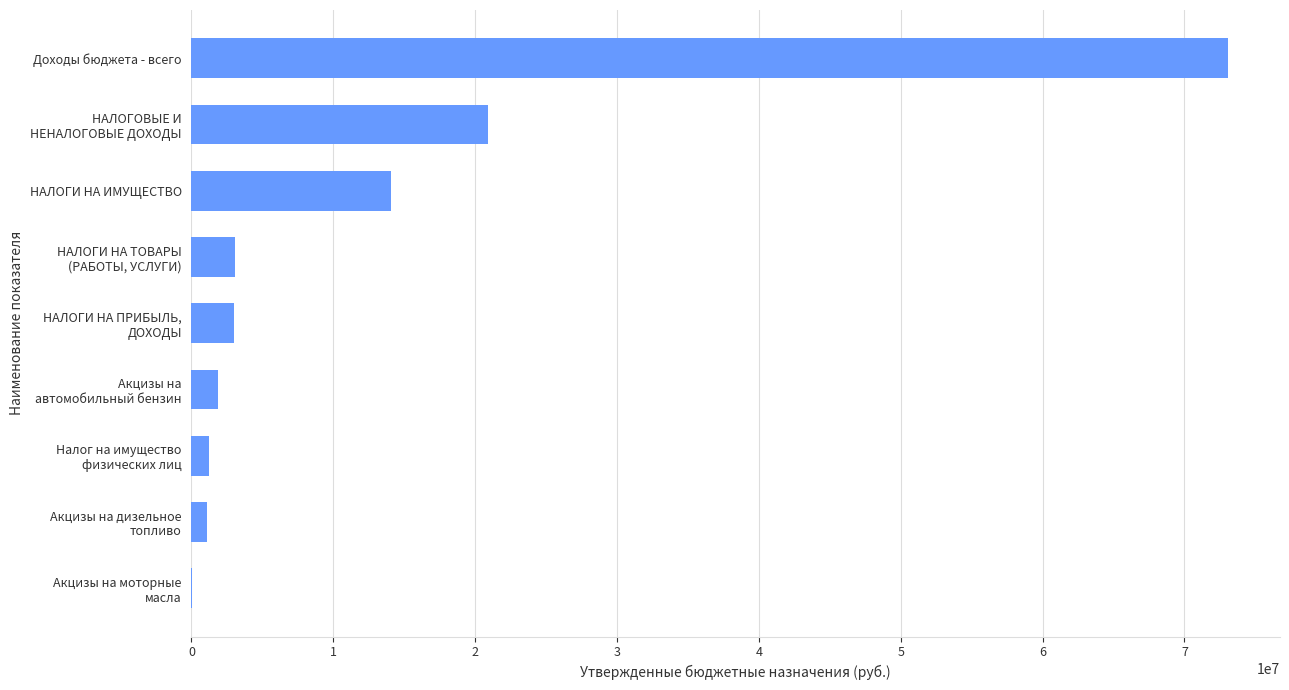

Are the bars horizontal?

Yes